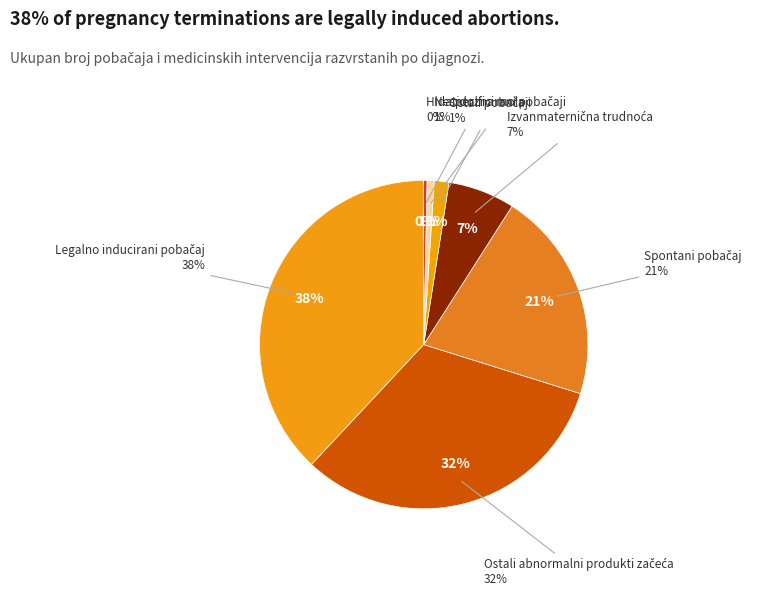

Rank the categories by value from lowest to highest.

Hidatidozna mola, Nespecificirani pobačaji, Ostali pobačaji, Izvanmaternična trudnoća, Spontani pobačaj, Ostali abnormalni produkti začeća, Legalno inducirani pobačaj